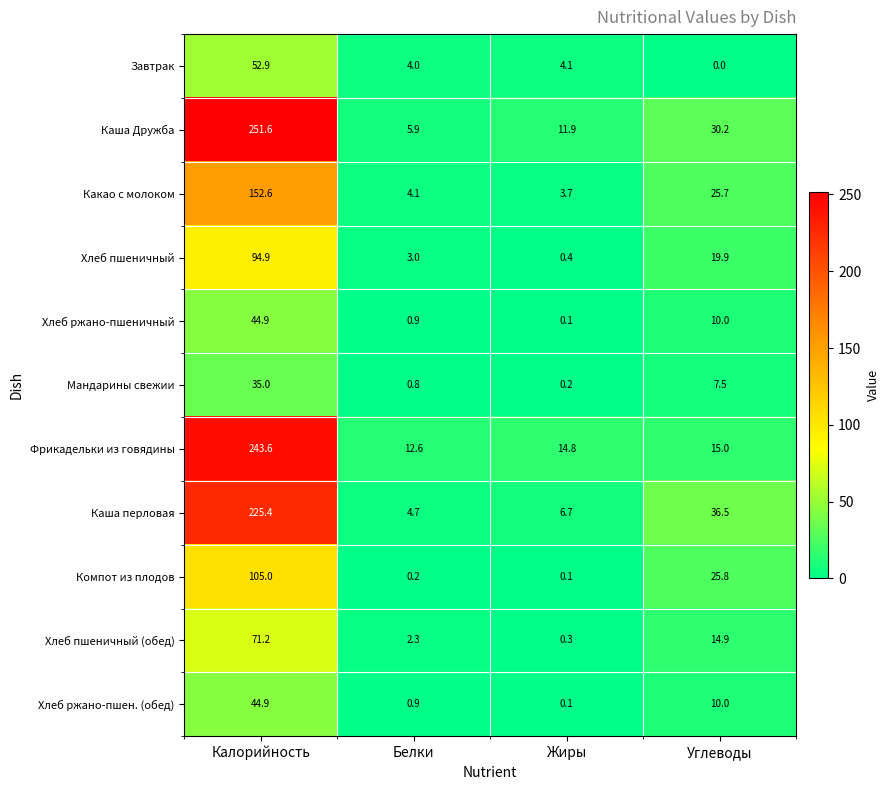

Which series has the largest total across all categories?

Каша Дружба